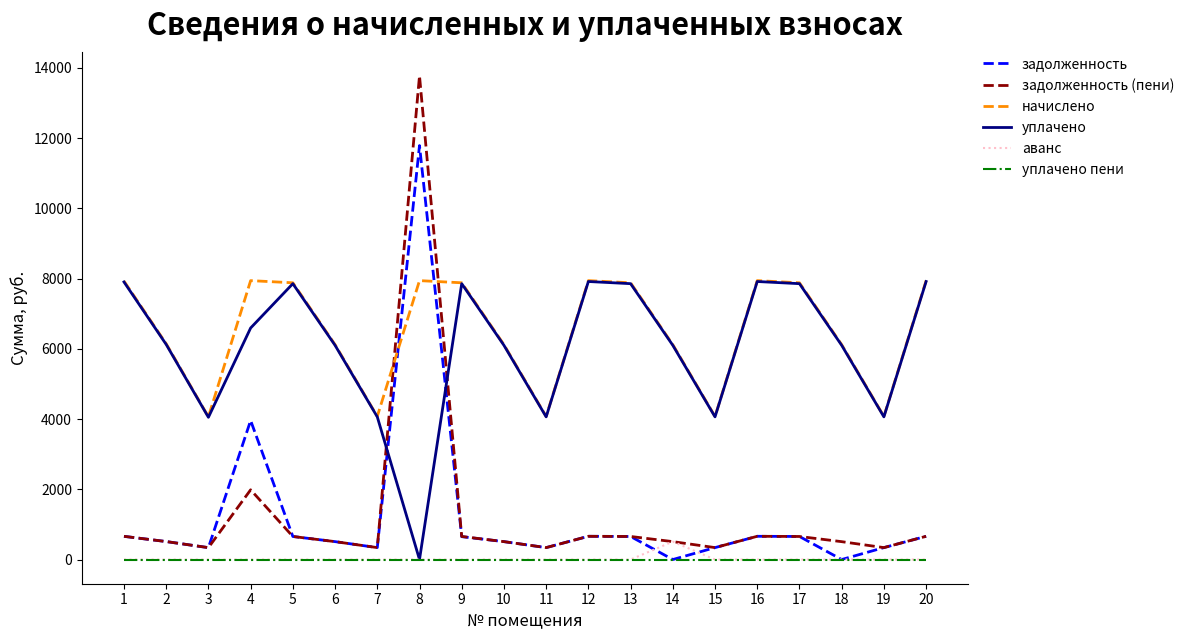

What is the difference between the maximum and minimum values in the аванс series?

509.9